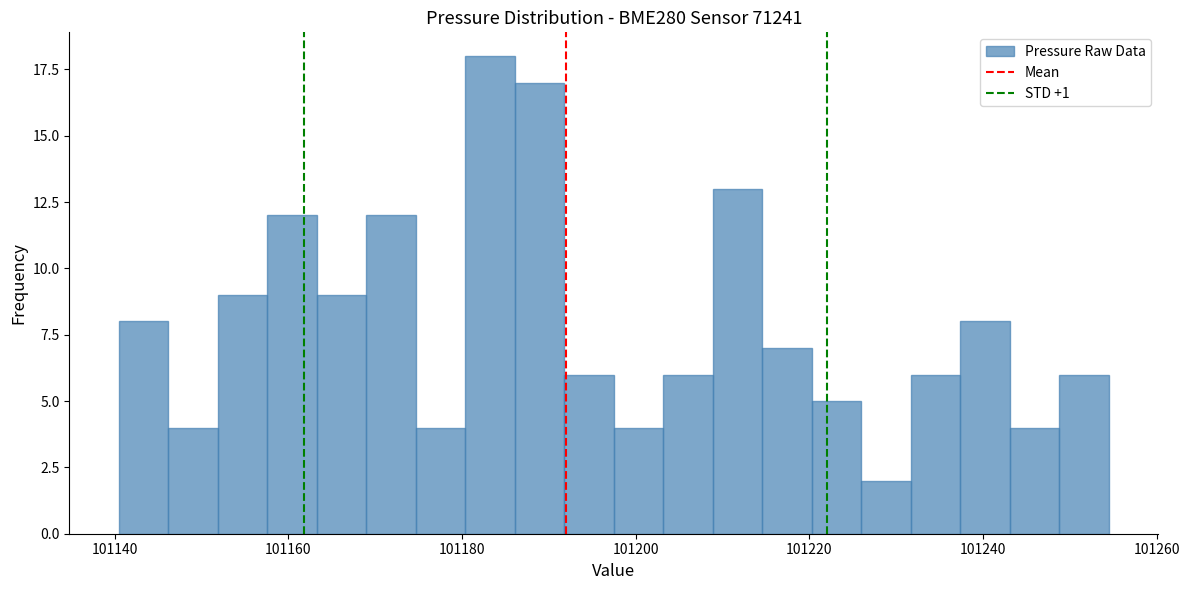

Around what value on the x-axis is the tallest bar? Give the approximate position of its centre, as read against the axis.

101184